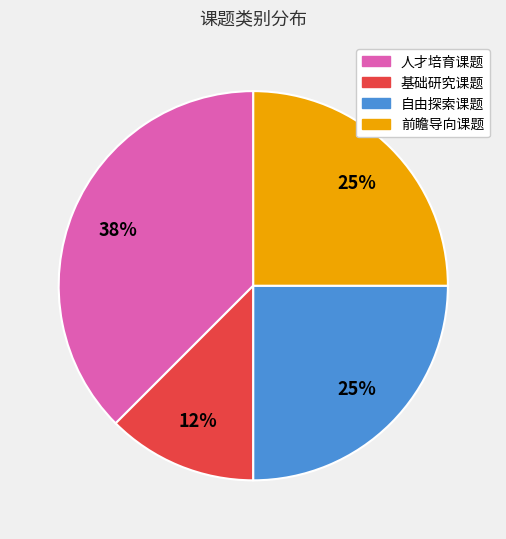

To the nearest percent, what is the average slice percentage?

25%